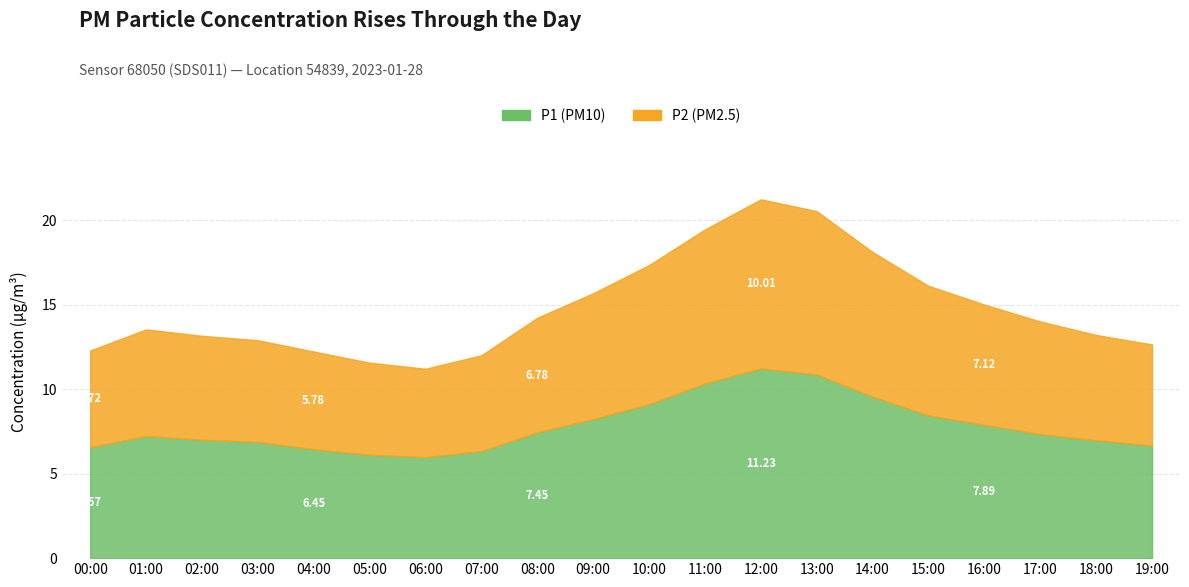

Which category has the highest value across all series?

12:00